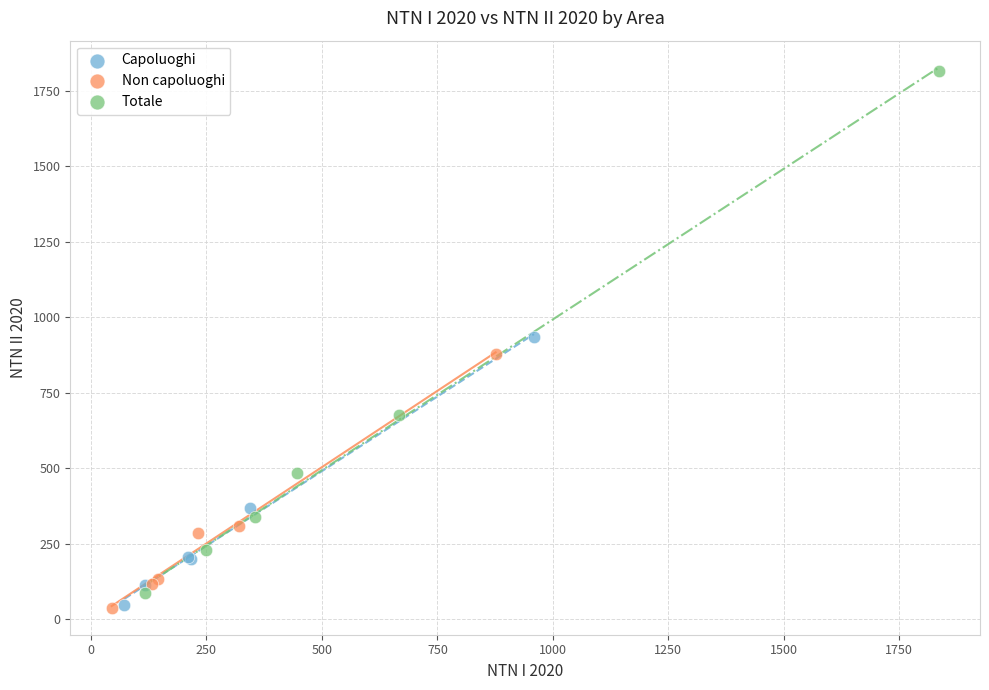

Which series has the widest spread of Y values?

Totale